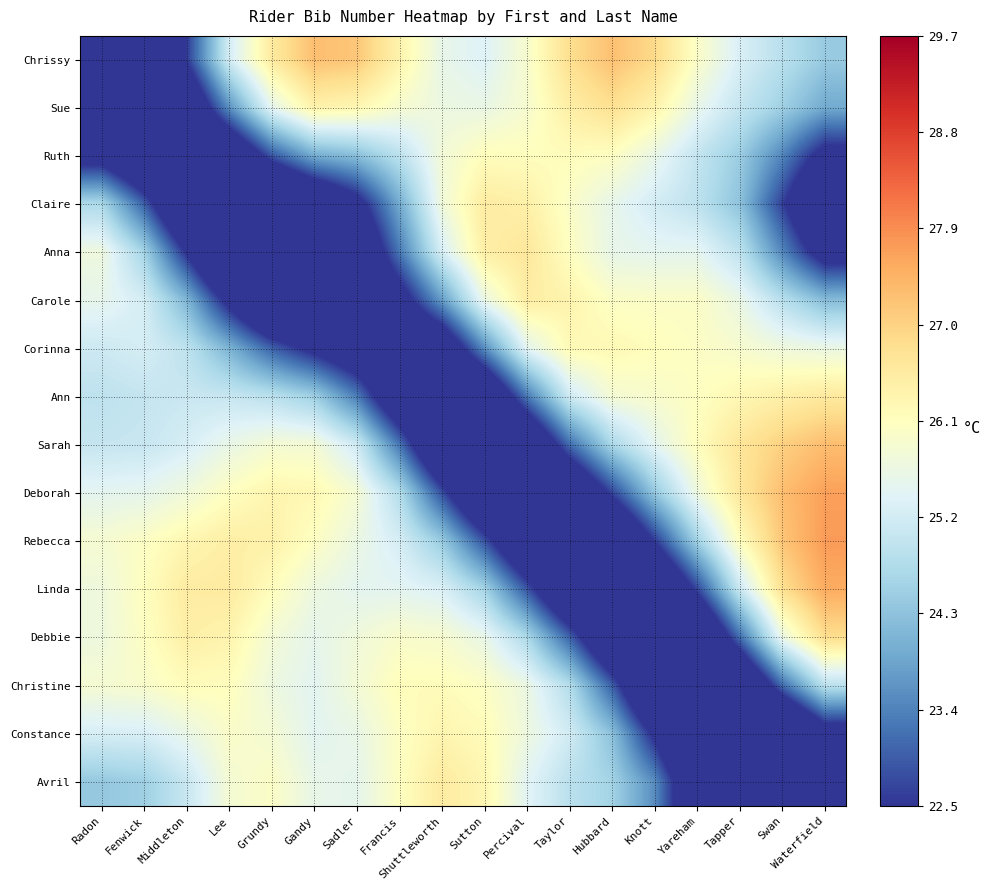

Reading right to left, transcribe all the data shown in this chart.

Chrissy: Waterfield=24.4	Swan=24.9	Tapper=25.3	Yareham=26.0	Knott=26.9	Hubbard=27.3	Taylor=26.8	Percival=25.9	Sutton=25.4	Shuttleworth=25.6	Francis=26.4	Sadler=27.2	Gandy=27.3	Grundy=26.6	Lee=25.2	Middleton=22.6	Fenwick=18.5	Radon=15.2
Sue: Waterfield=23.9	Swan=24.5	Tapper=25.0	Yareham=25.6	Knott=26.4	Hubbard=26.8	Taylor=26.5	Percival=25.9	Sutton=25.6	Shuttleworth=25.7	Francis=25.9	Sadler=26.3	Gandy=26.4	Grundy=25.5	Lee=23.6	Middleton=21.2	Fenwick=19.1	Radon=18.2
Ruth: Waterfield=22.2	Swan=23.5	Tapper=24.5	Yareham=25.0	Knott=25.6	Hubbard=26.1	Taylor=26.1	Percival=26.1	Sutton=26.1	Shuttleworth=25.8	Francis=24.9	Sadler=24.2	Gandy=24.0	Grundy=22.9	Lee=21.1	Middleton=20.1	Fenwick=20.8	Radon=22.0
Claire: Waterfield=20.7	Swan=22.7	Tapper=24.3	Yareham=24.9	Knott=25.2	Hubbard=25.6	Taylor=26.0	Percival=26.4	Sutton=26.5	Shuttleworth=25.7	Francis=23.9	Sadler=22.1	Gandy=21.0	Grundy=19.9	Lee=19.4	Middleton=20.7	Fenwick=23.0	Radon=24.7
Anna: Waterfield=22.0	Swan=23.5	Tapper=24.9	Yareham=25.5	Knott=25.5	Hubbard=25.6	Taylor=26.1	Percival=26.6	Sutton=26.5	Shuttleworth=25.3	Francis=23.3	Sadler=21.1	Gandy=19.5	Grundy=19.0	Lee=20.1	Middleton=22.4	Fenwick=24.6	Radon=25.7
Carole: Waterfield=24.2	Swan=24.9	Tapper=25.6	Yareham=26.0	Knott=26.0	Hubbard=26.0	Taylor=26.4	Percival=26.5	Sutton=25.6	Shuttleworth=23.7	Francis=21.9	Sadler=20.8	Gandy=20.1	Grundy=20.5	Lee=22.2	Middleton=24.1	Fenwick=25.2	Radon=25.5
Corinna: Waterfield=25.6	Swan=25.7	Tapper=25.9	Yareham=26.0	Knott=26.1	Hubbard=26.2	Taylor=26.2	Percival=25.5	Sutton=23.5	Shuttleworth=21.4	Francis=20.7	Sadler=21.5	Gandy=22.2	Grundy=23.0	Lee=24.1	Middleton=24.9	Fenwick=25.2	Radon=25.1
Ann: Waterfield=26.6	Swan=26.4	Tapper=26.3	Yareham=26.1	Knott=25.9	Hubbard=25.8	Taylor=25.1	Percival=23.3	Sutton=20.9	Shuttleworth=20.0	Francis=21.3	Sadler=23.4	Gandy=24.5	Grundy=24.9	Lee=25.0	Middleton=25.1	Fenwick=25.0	Radon=24.9
Sarah: Waterfield=27.3	Swan=27.0	Tapper=26.7	Yareham=26.1	Knott=25.5	Hubbard=24.7	Taylor=23.1	Percival=20.9	Sutton=19.7	Shuttleworth=20.8	Francis=23.3	Sadler=25.2	Gandy=25.8	Grundy=25.8	Lee=25.6	Middleton=25.3	Fenwick=25.1	Radon=25.0
Deborah: Waterfield=27.7	Swan=27.3	Tapper=26.6	Yareham=25.7	Knott=24.4	Hubbard=22.7	Taylor=20.9	Percival=20.0	Sutton=20.7	Shuttleworth=22.8	Francis=24.8	Sadler=25.9	Gandy=26.3	Grundy=26.3	Lee=26.1	Middleton=25.7	Fenwick=25.5	Radon=25.5
Rebecca: Waterfield=27.7	Swan=27.2	Tapper=26.1	Yareham=24.5	Knott=22.6	Hubbard=20.6	Taylor=19.9	Percival=20.9	Sutton=22.9	Shuttleworth=24.4	Francis=25.2	Sadler=25.6	Gandy=26.1	Grundy=26.4	Lee=26.5	Middleton=26.3	Fenwick=26.0	Radon=25.9
Linda: Waterfield=27.5	Swan=26.8	Tapper=25.1	Yareham=22.7	Knott=20.6	Hubbard=19.8	Taylor=20.8	Percival=22.9	Sutton=24.6	Shuttleworth=25.3	Francis=25.5	Sadler=25.5	Gandy=25.7	Grundy=26.1	Lee=26.6	Middleton=26.5	Fenwick=26.1	Radon=25.7
Debbie: Waterfield=26.8	Swan=25.6	Tapper=23.1	Yareham=20.6	Knott=19.7	Hubbard=21.0	Taylor=23.0	Percival=24.7	Sutton=25.6	Shuttleworth=25.9	Francis=26.0	Sadler=25.7	Gandy=25.5	Grundy=25.8	Lee=26.4	Middleton=26.5	Fenwick=26.1	Radon=25.7
Christine: Waterfield=24.9	Swan=23.1	Tapper=20.7	Yareham=19.4	Knott=20.6	Hubbard=23.0	Taylor=24.8	Percival=25.6	Sutton=26.0	Shuttleworth=26.2	Francis=26.1	Sadler=25.8	Gandy=25.5	Grundy=25.7	Lee=26.1	Middleton=26.2	Fenwick=25.9	Radon=25.9
Constance: Waterfield=21.9	Swan=20.0	Tapper=18.9	Yareham=20.0	Knott=22.3	Hubbard=24.3	Taylor=25.2	Percival=25.7	Sutton=26.2	Shuttleworth=26.3	Francis=26.0	Sadler=25.6	Gandy=25.5	Grundy=25.8	Lee=26.0	Middleton=25.6	Fenwick=25.3	Radon=25.3
Avril: Waterfield=19.5	Swan=18.0	Tapper=18.6	Yareham=21.3	Knott=23.5	Hubbard=24.6	Taylor=24.9	Percival=25.4	Sutton=26.3	Shuttleworth=26.6	Francis=26.1	Sadler=25.5	Gandy=25.6	Grundy=26.0	Lee=25.8	Middleton=25.1	Fenwick=24.5	Radon=24.4